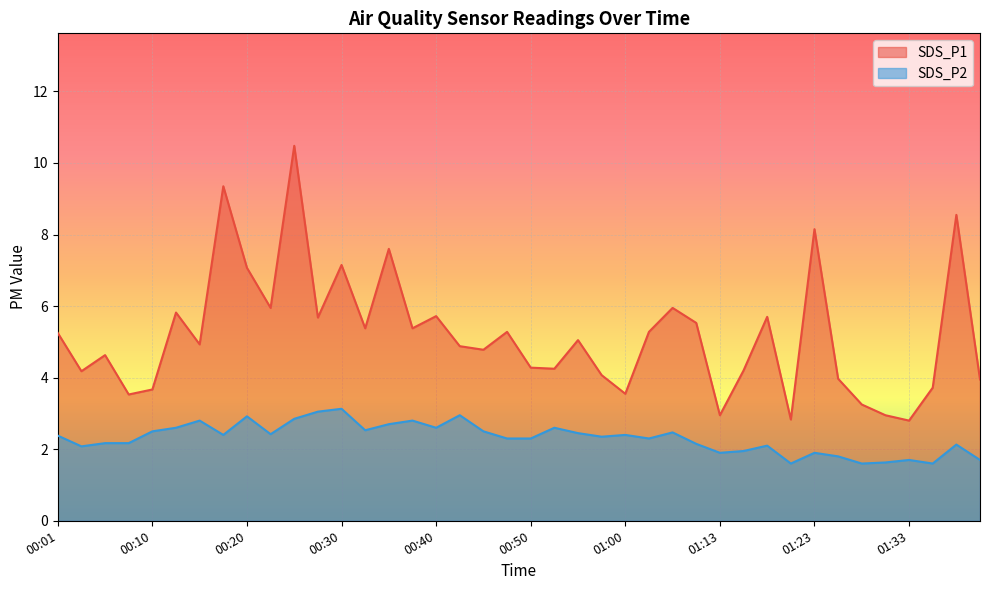

Is the value of SDS_P1 at 01:36 greater than the value of SDS_P2 at 01:36?

Yes